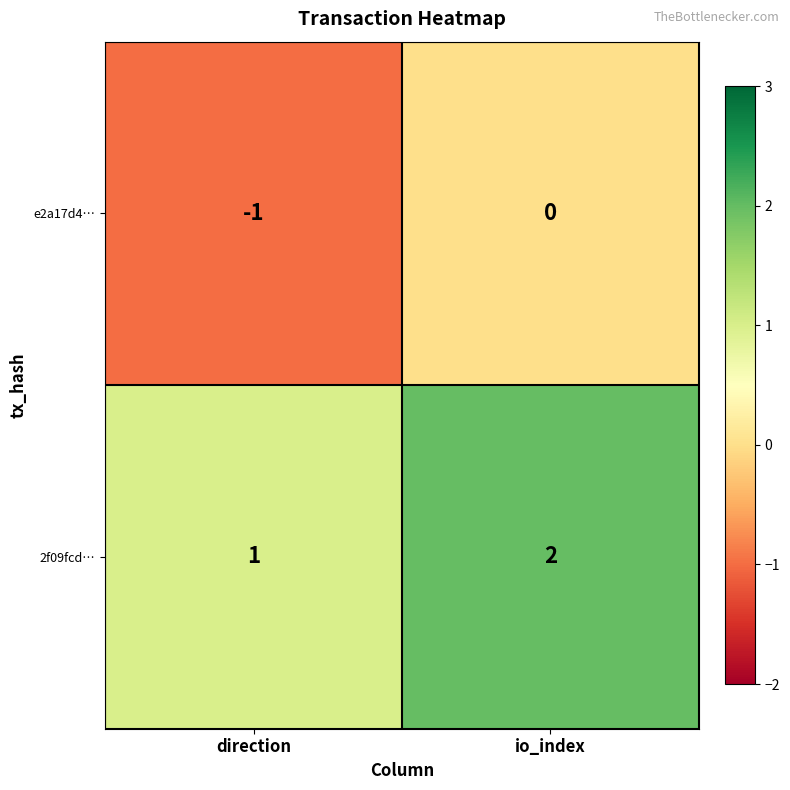

At which category is the sum across all series the highest?

io_index